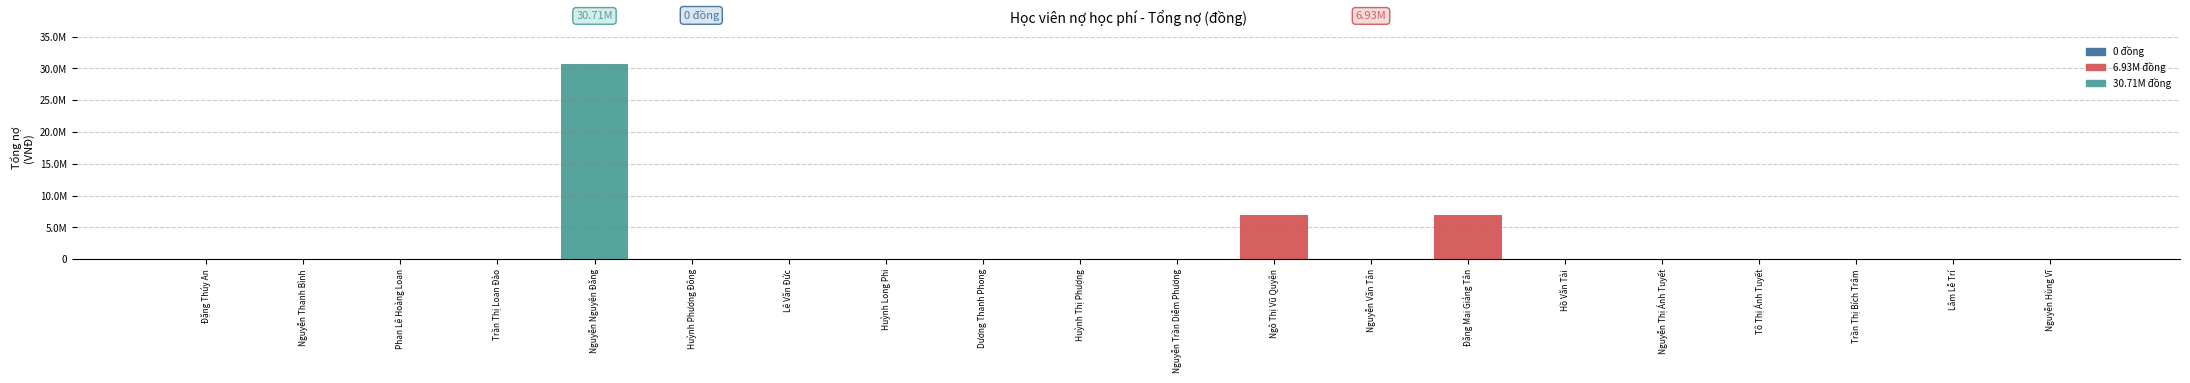

At which category does the chart reach its minimum across all series?

Đặng Thúy An